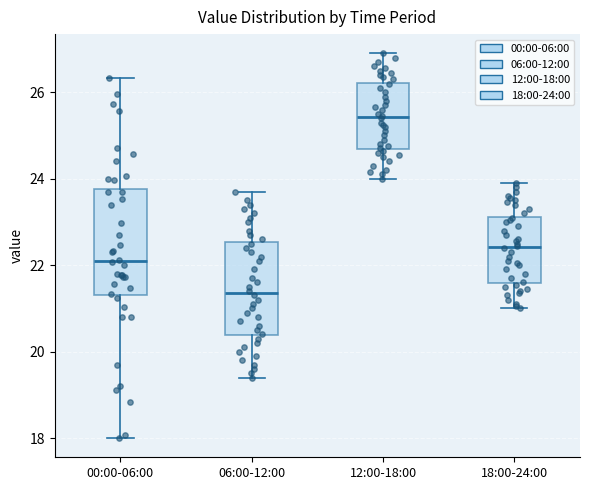

Where is the upper edge of the box for 18:00-24:00 on the y-axis? The values are not printed on the chart, so give them approximately, as read against the axis.

23.2